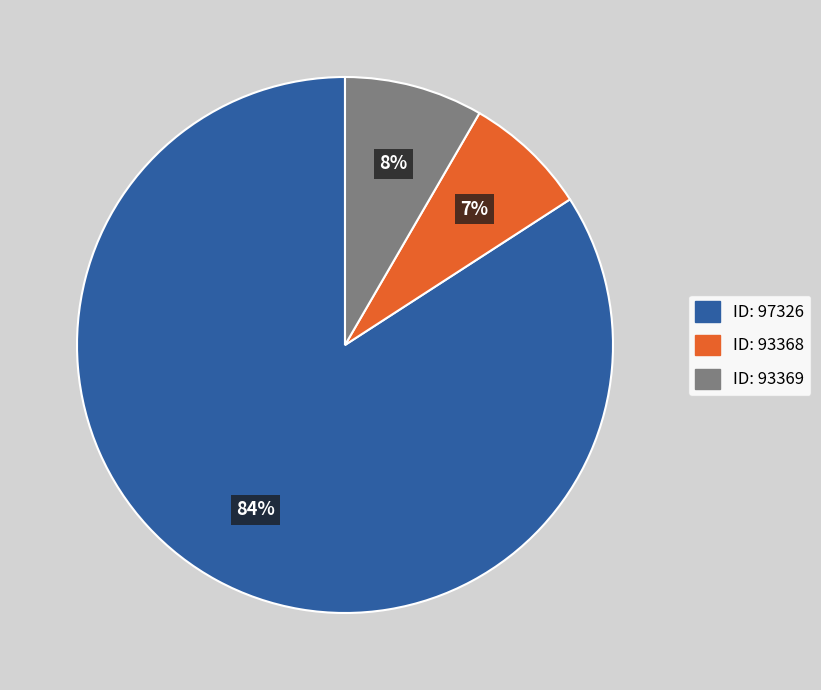

To the nearest percent, what is the average slice percentage?

33%